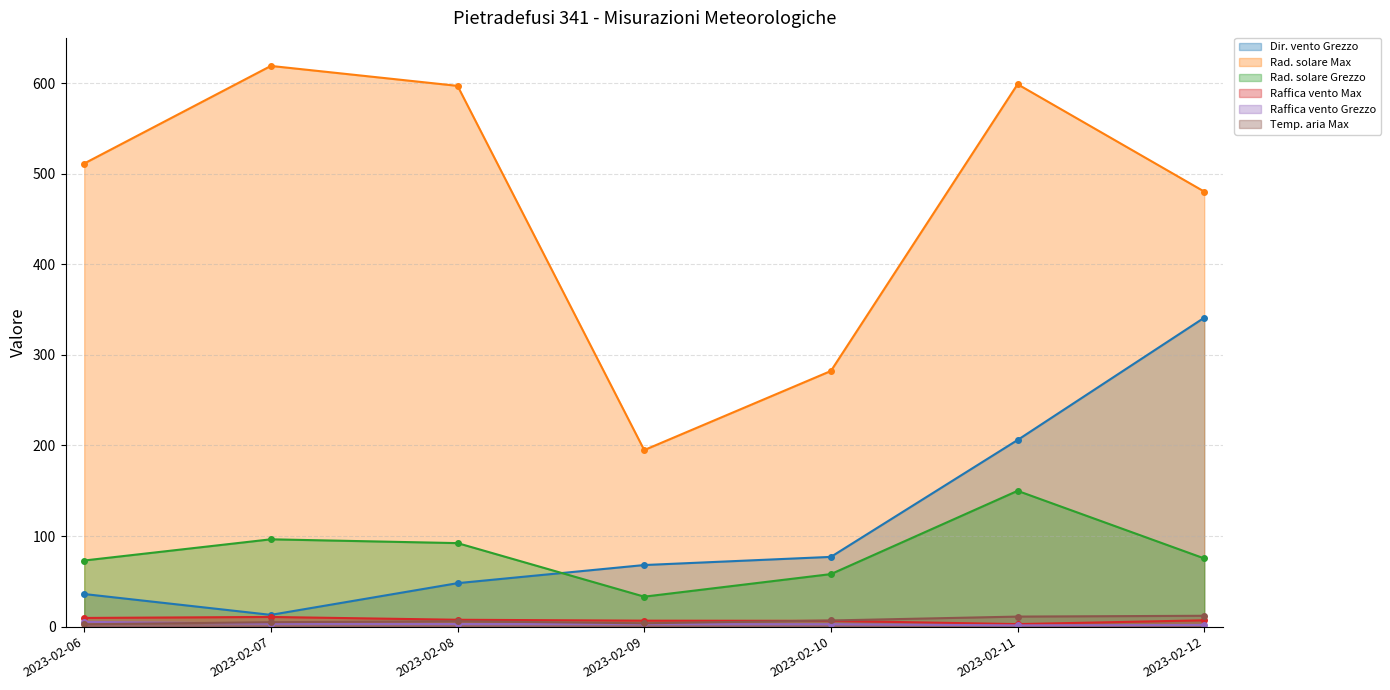

How many data points in Dir. vento Grezzo are less than 68?

3